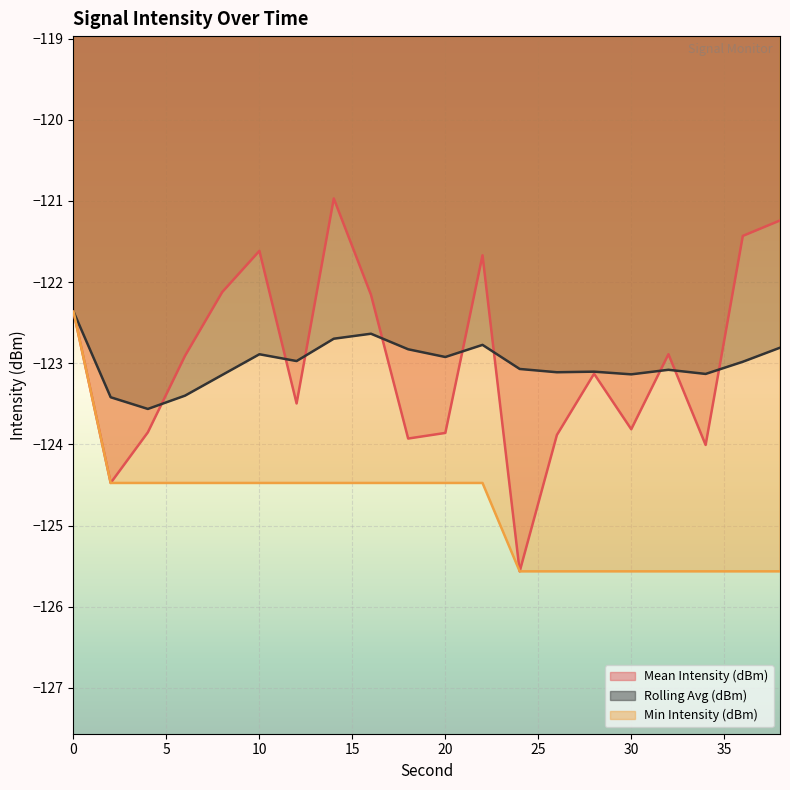

What are all the series names shown in the legend?

Mean Intensity (dBm), Rolling Avg (dBm), Min Intensity (dBm)